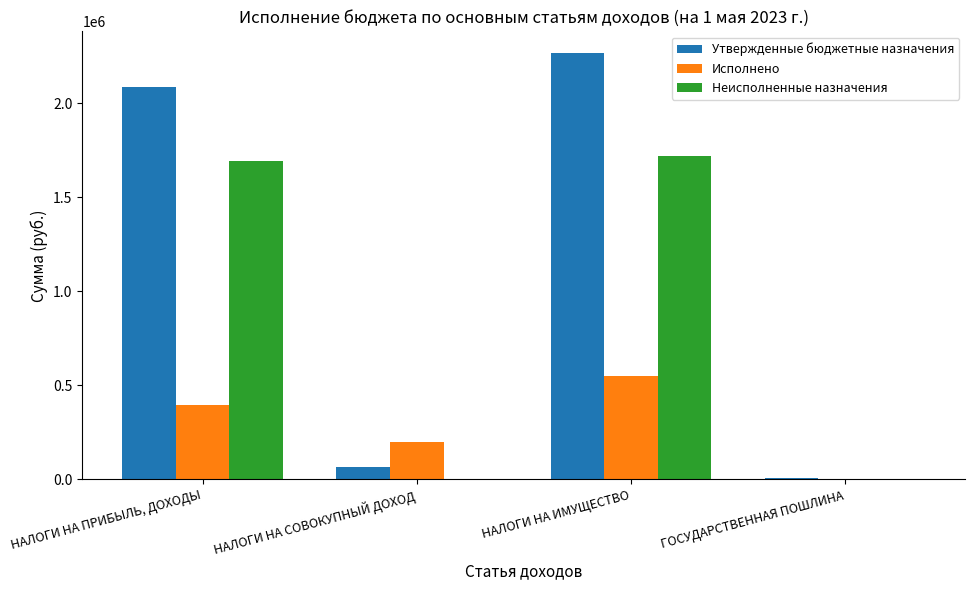

Between НАЛОГИ НА СОВОКУПНЫЙ ДОХОД and ГОСУДАРСТВЕННАЯ ПОШЛИНА, which series saw the biggest shift?

Исполнено